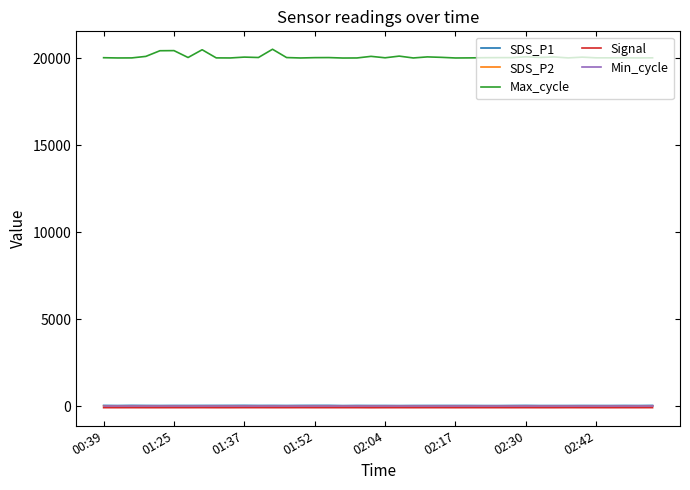

True or false: Max_cycle and SDS_P2 intersect in this chart.

False